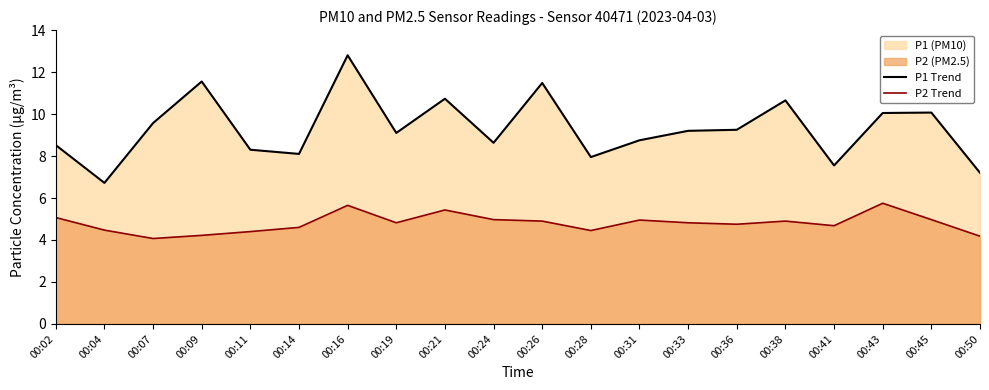

What is the total value across all series at 00:26?

16.4